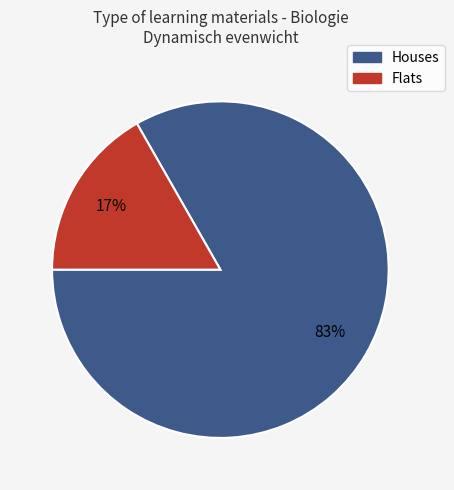

Is there any slice that represents more than half of the pie?

Yes